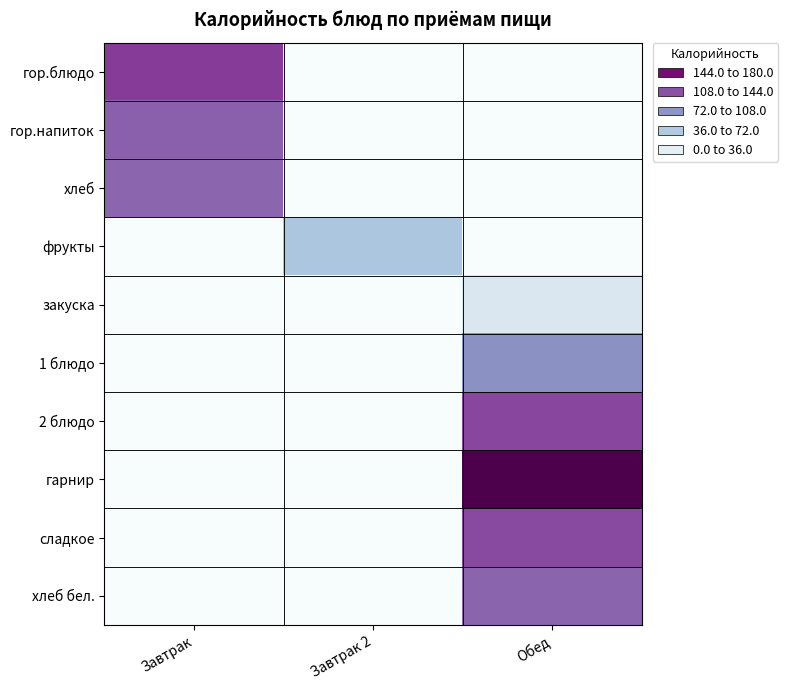

Which series has the largest range (max minus min)?

гарнир